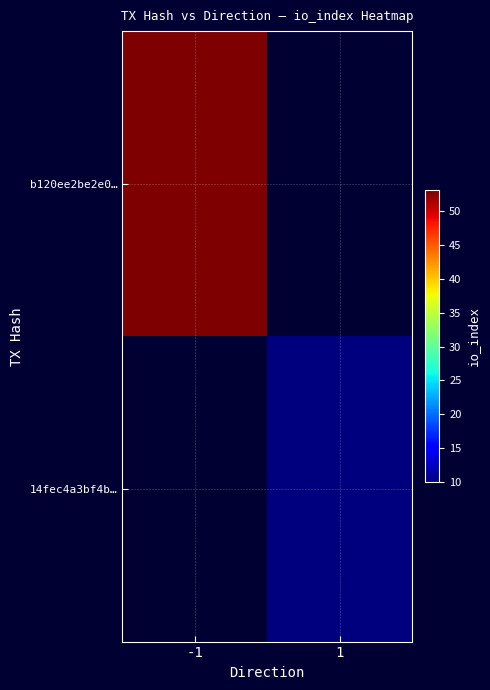

Rank the series by their maximum value, from highest to lowest.

b120ee2be2e0…, 14fec4a3bf4b…